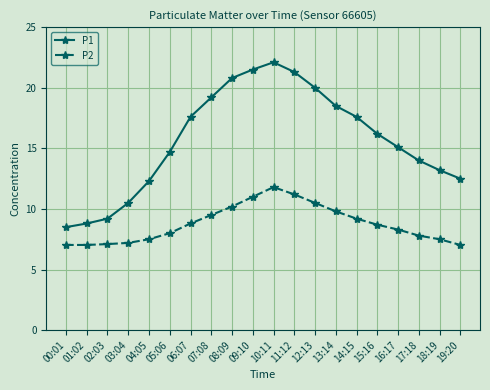

What is the label of the 13th point from the right?

07:08